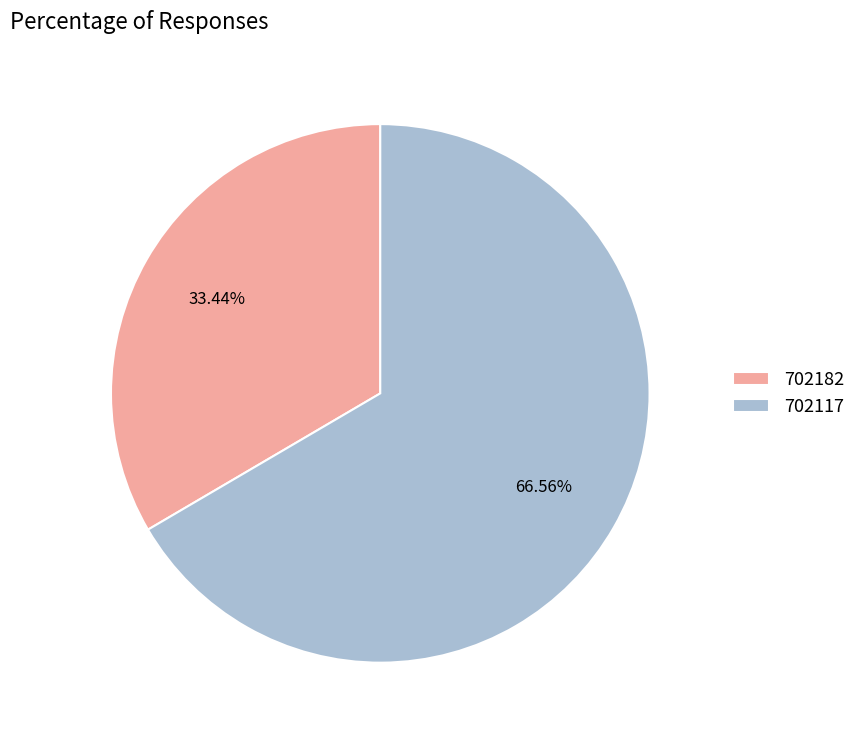

Which has a higher value, 702182 or 702117?

702117